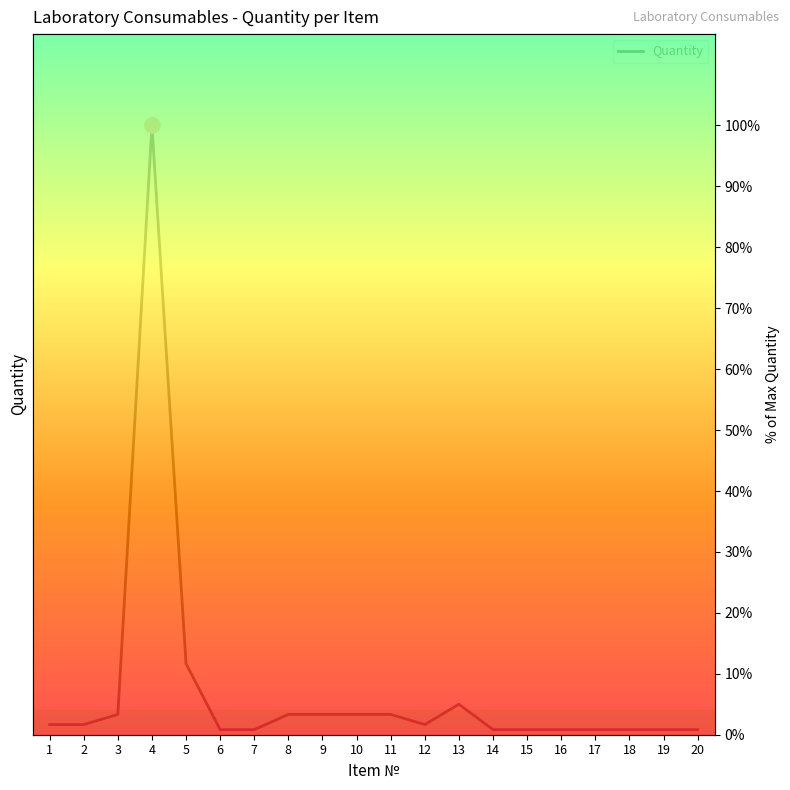

Between 13 and 4, which is larger?

4